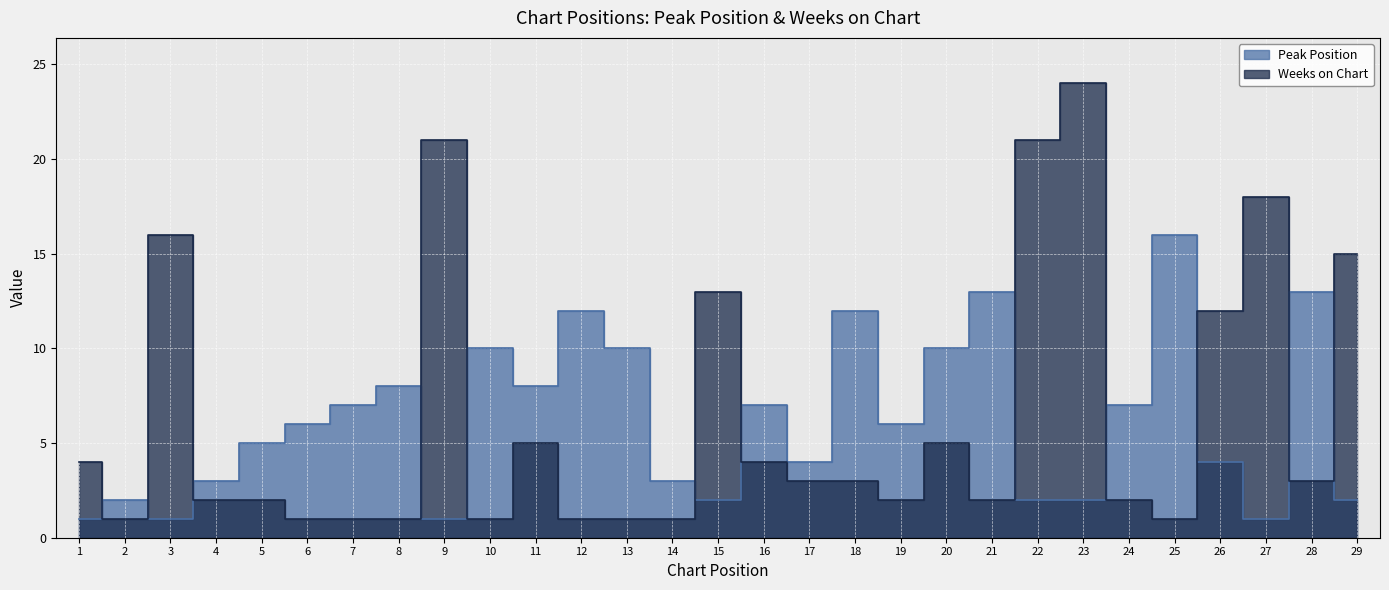

Is the value of Weeks on Chart at 7 greater than the value of Peak Position at 27?

No